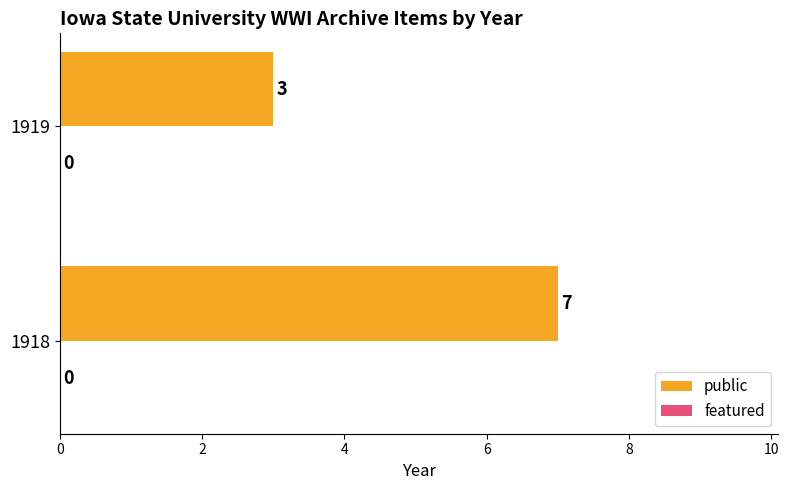

Reading bottom to top, transcribe all the data shown in this chart.

7	3